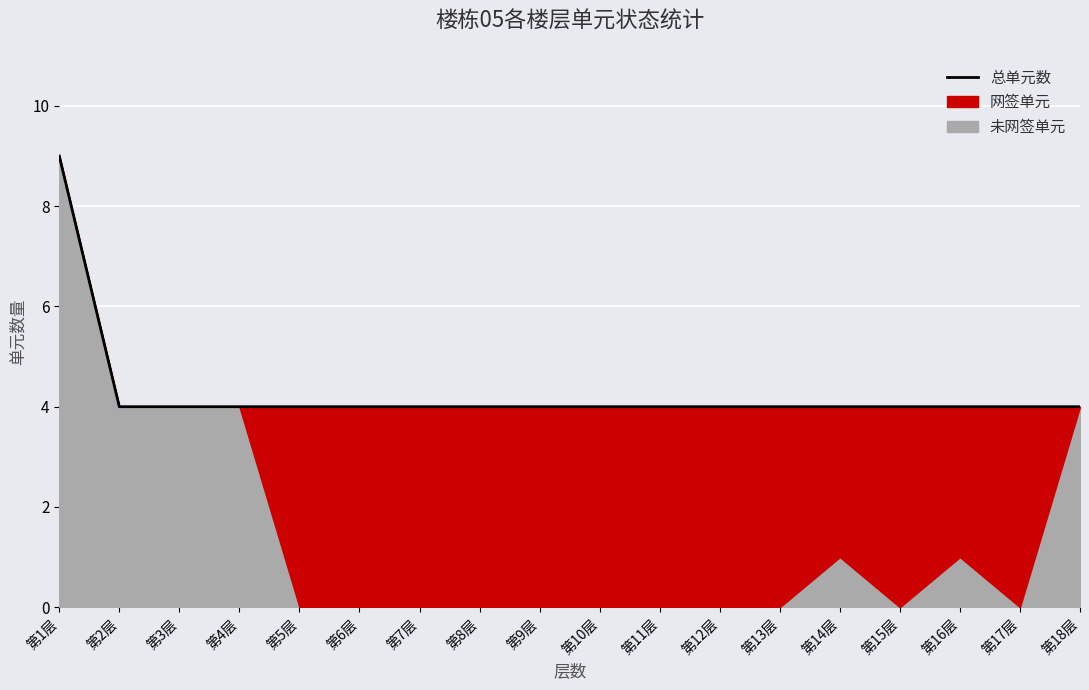

List the labels in order of value, largest first.

第1层, 第2层, 第3层, 第4层, 第5层, 第6层, 第7层, 第8层, 第9层, 第10层, 第11层, 第12层, 第13层, 第14层, 第15层, 第16层, 第17层, 第18层